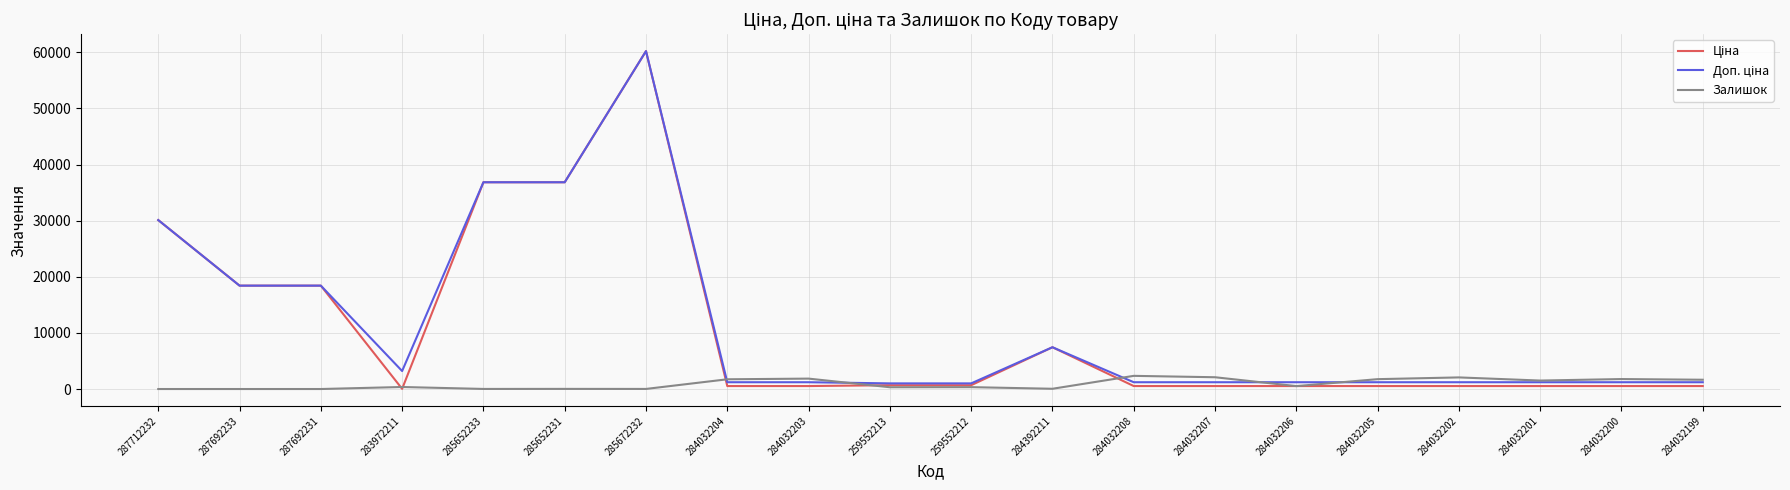

Count the number of categories in the chart.

20